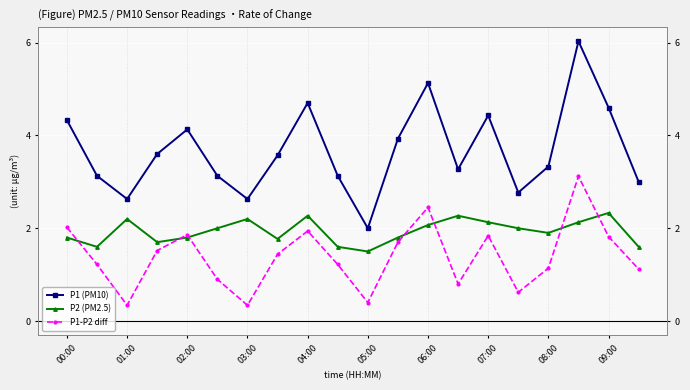

What is the minimum value shown in the chart?

0.3